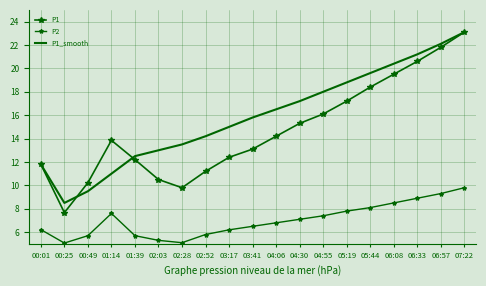

What position from the right is 01:14?

16